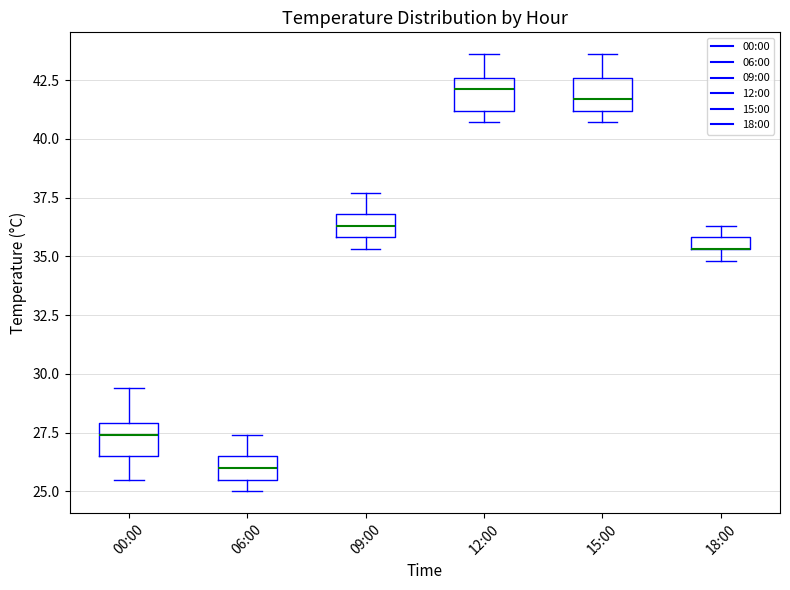

Where is the lower edge of the box for 15:00 on the y-axis? The values are not printed on the chart, so give them approximately, as read against the axis.

41.0